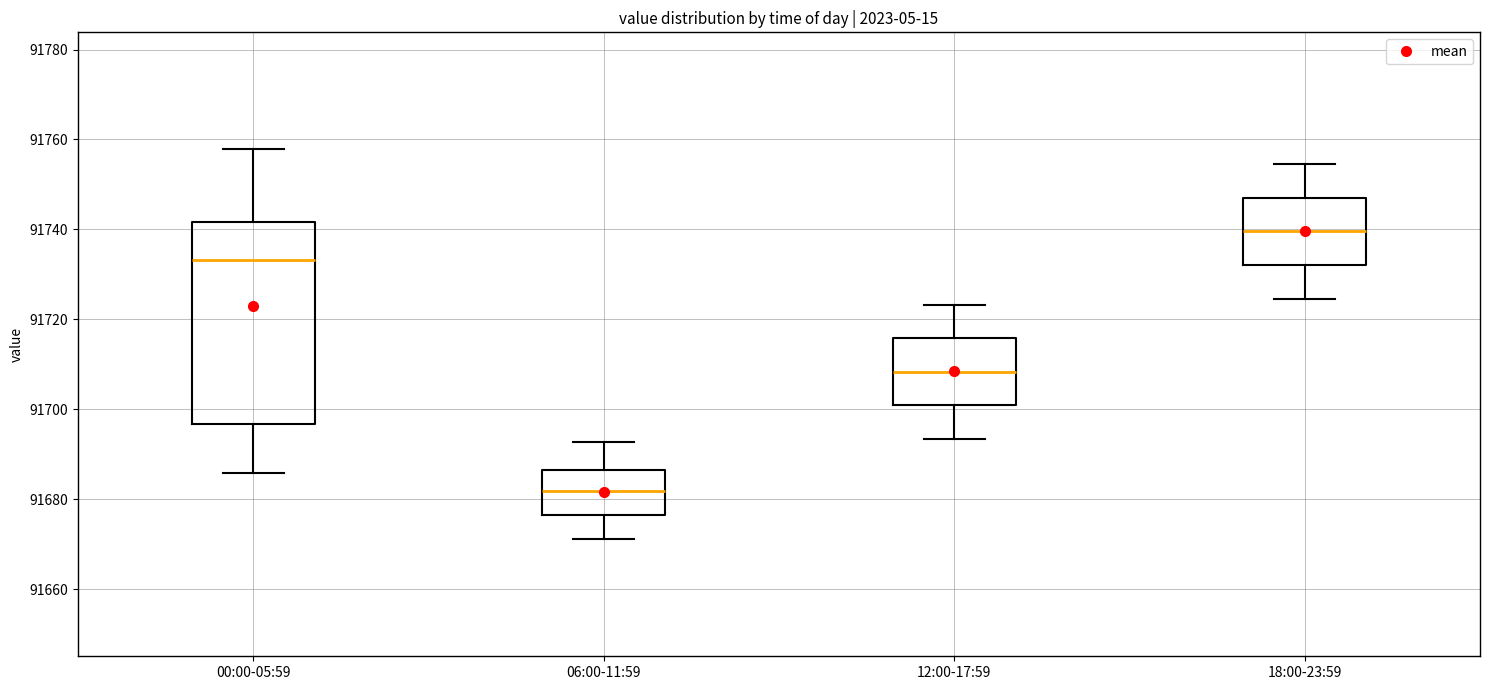

Which box has the lowest median line?

06:00-11:59